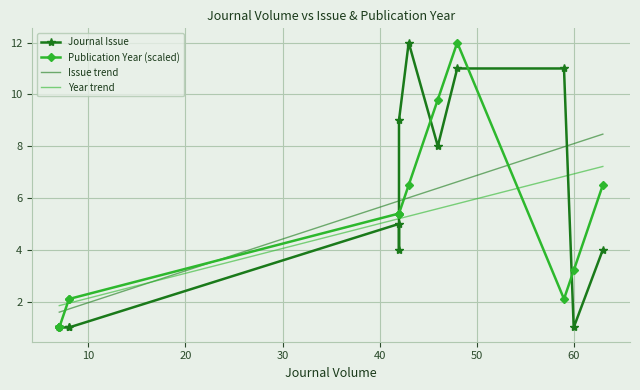

The value of Journal Issue at 10 is 1.0. True or false?

True